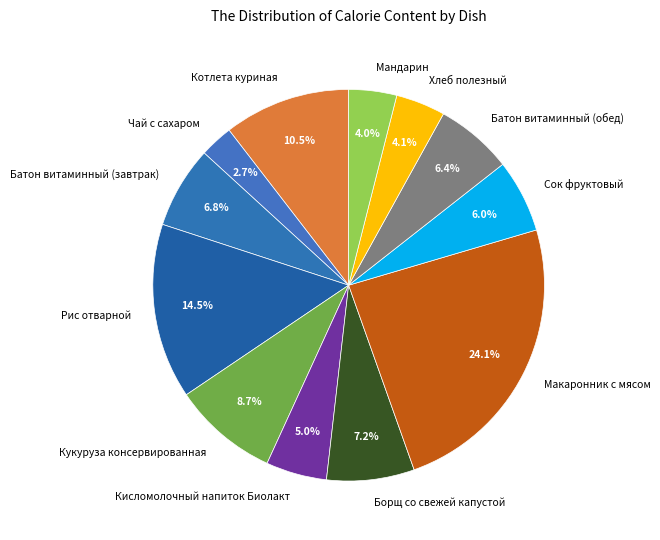

Does Чай с сахаром account for over 50% of the chart?

No